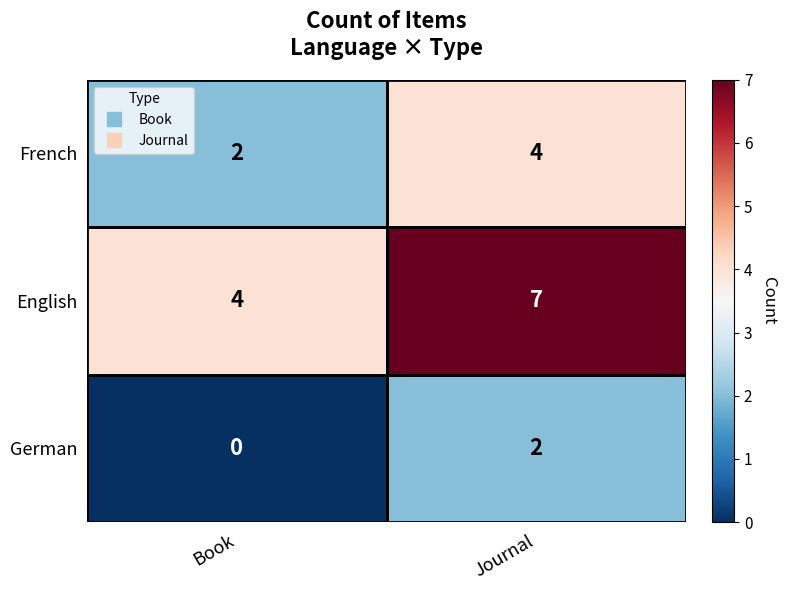

Which series has the largest range (max minus min)?

English